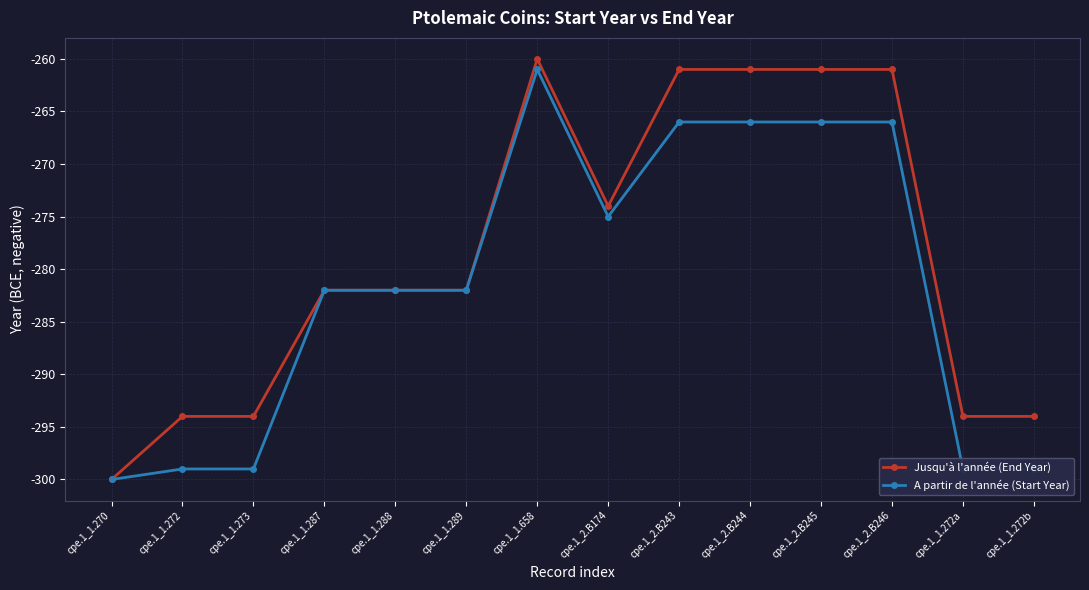

How many lines are shown in the chart?

2